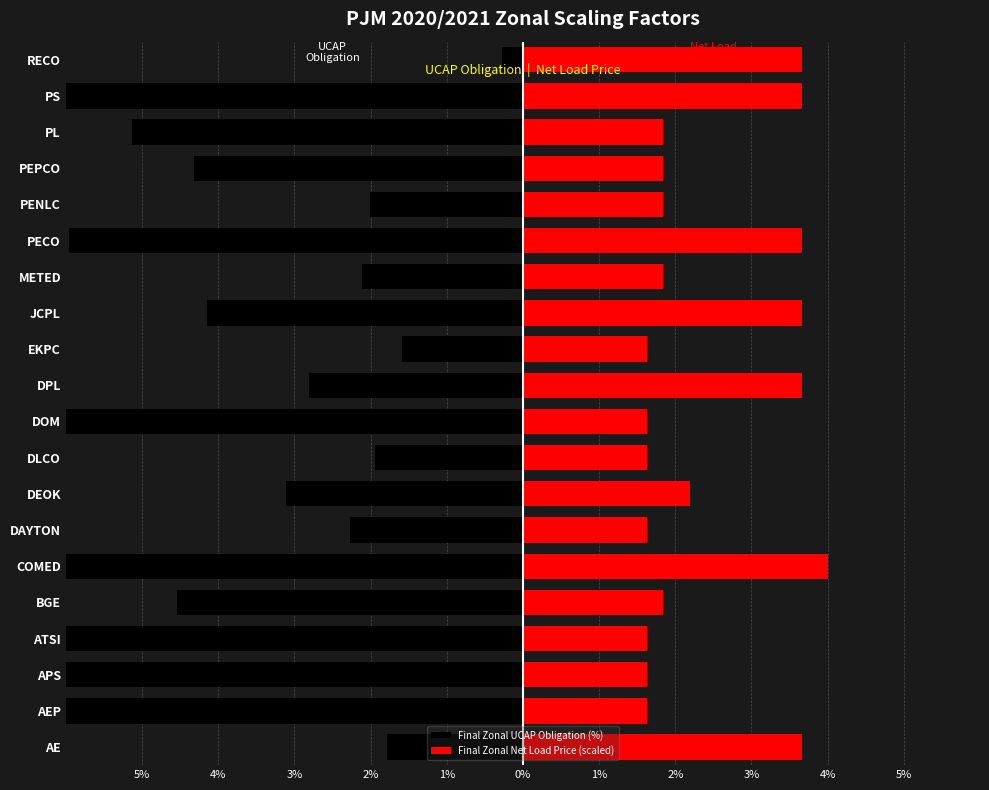

What is the difference between the Final Zonal Net Load Price (scaled) values at DLCO and PL?

0.2